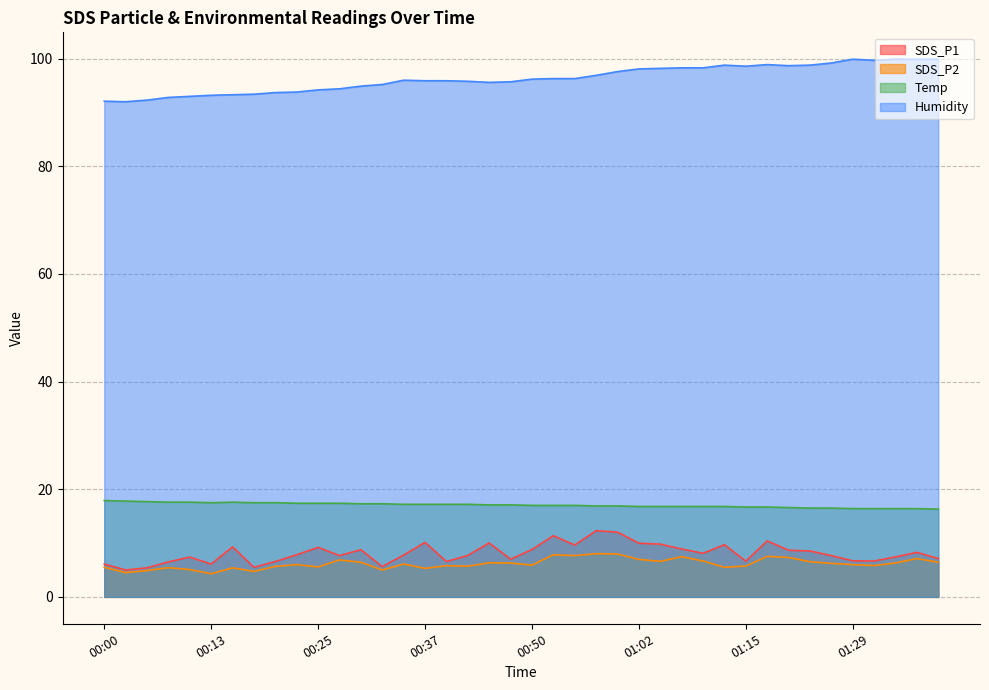

What is the value of the Humidity point at the 37th from the left?

99.7